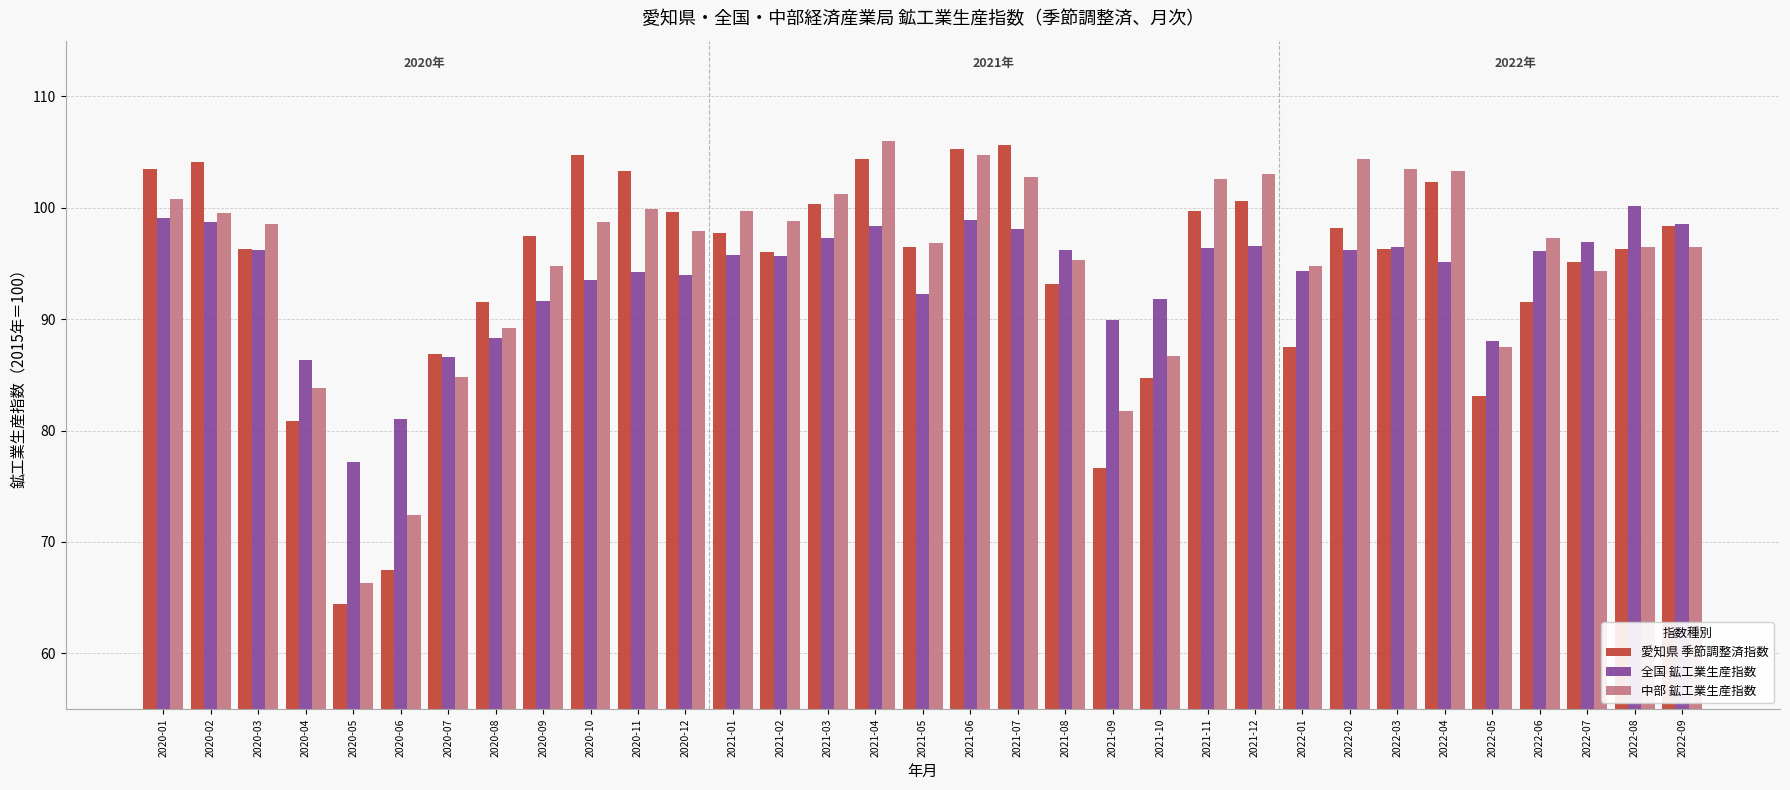

At which label is 愛知県 季節調整済指数 closest to 85?

2021-10